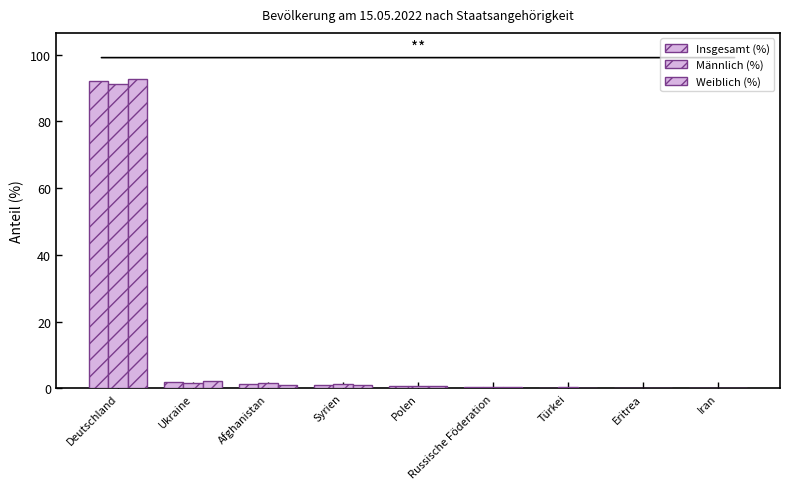

Reading left to right, what are all the values shown in this chart?

Insgesamt (%): 92.0	1.9	1.2	1.0	0.7	0.5	0.2	0.2	0.2
Männlich (%): 91.3	1.7	1.5	1.2	0.8	0.4	0.3	0.2	0.2
Weiblich (%): 92.6	2.1	1.0	0.9	0.7	0.5	0.1	0.2	0.1